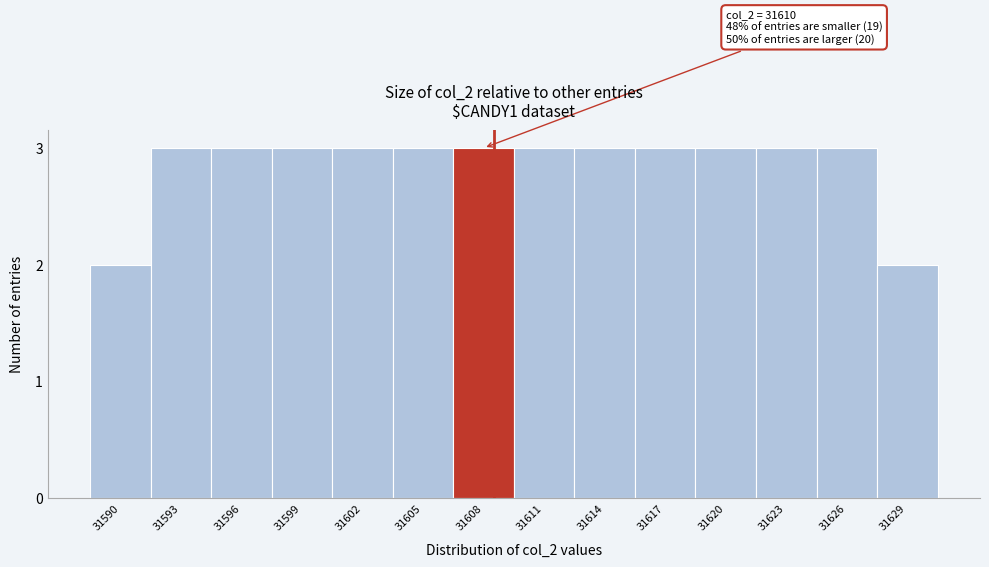

Reading left to right, transcribe all the data shown in this chart.

2	3	3	3	3	3	3	3	3	3	3	3	3	2